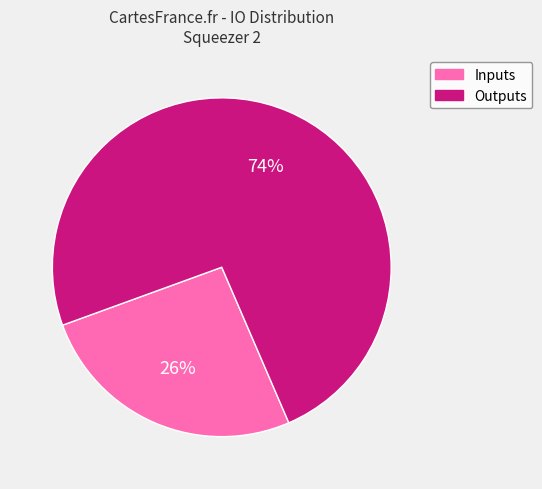

To the nearest percent, what is the average slice percentage?

50%